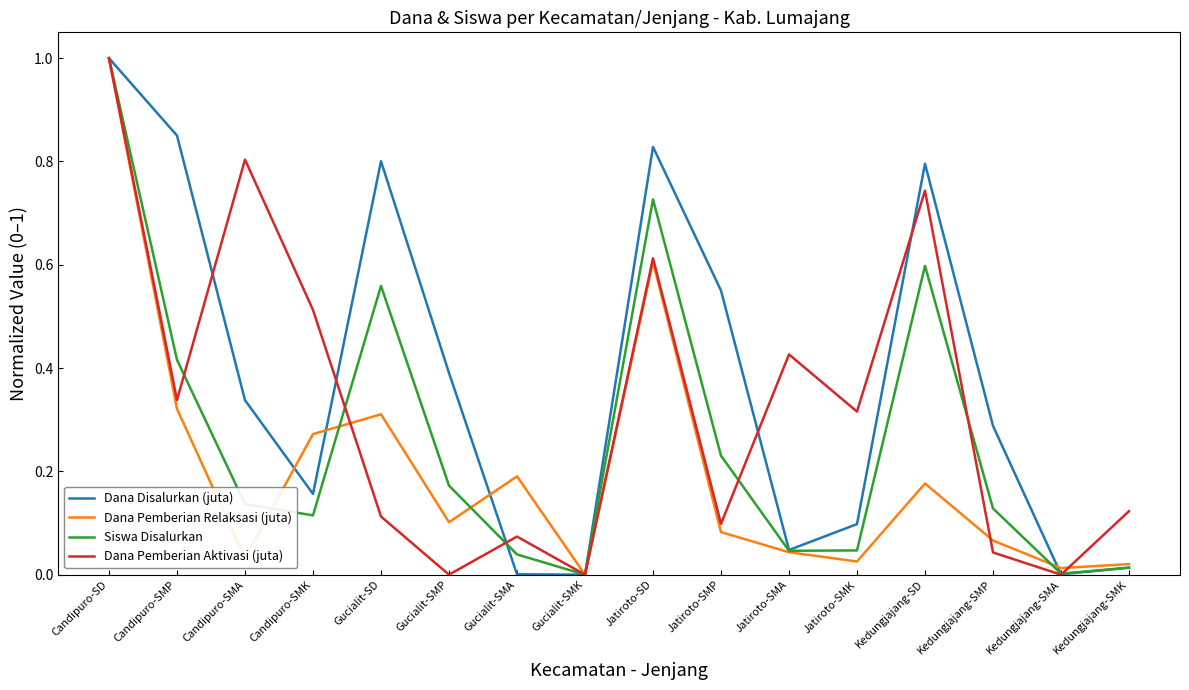

What position from the left is Candipuro-SMK?

4